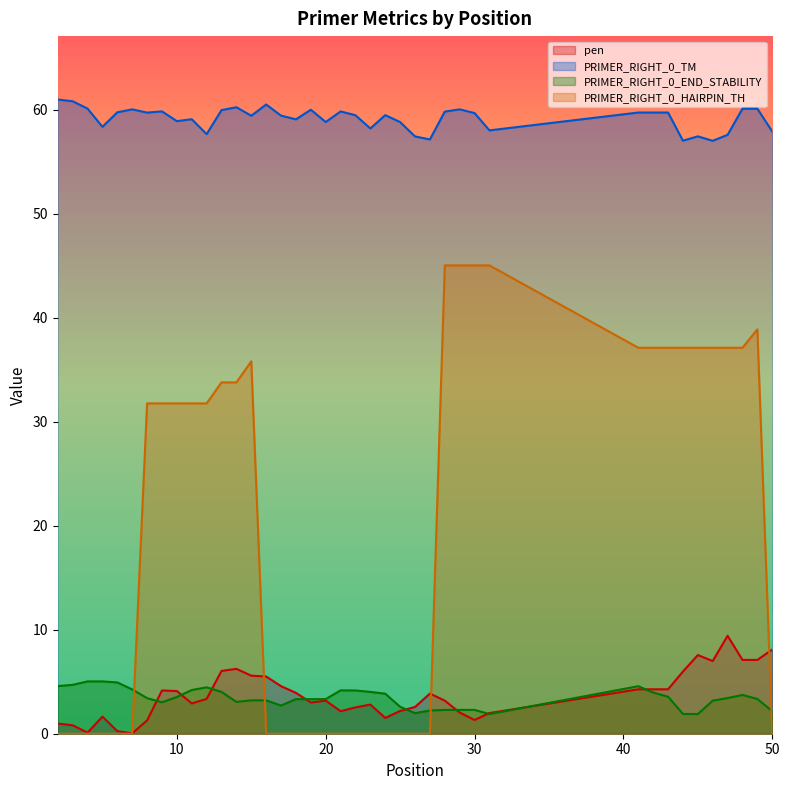

Is it true that PRIMER_RIGHT_0_HAIRPIN_TH equals 0.0 at 17?

True